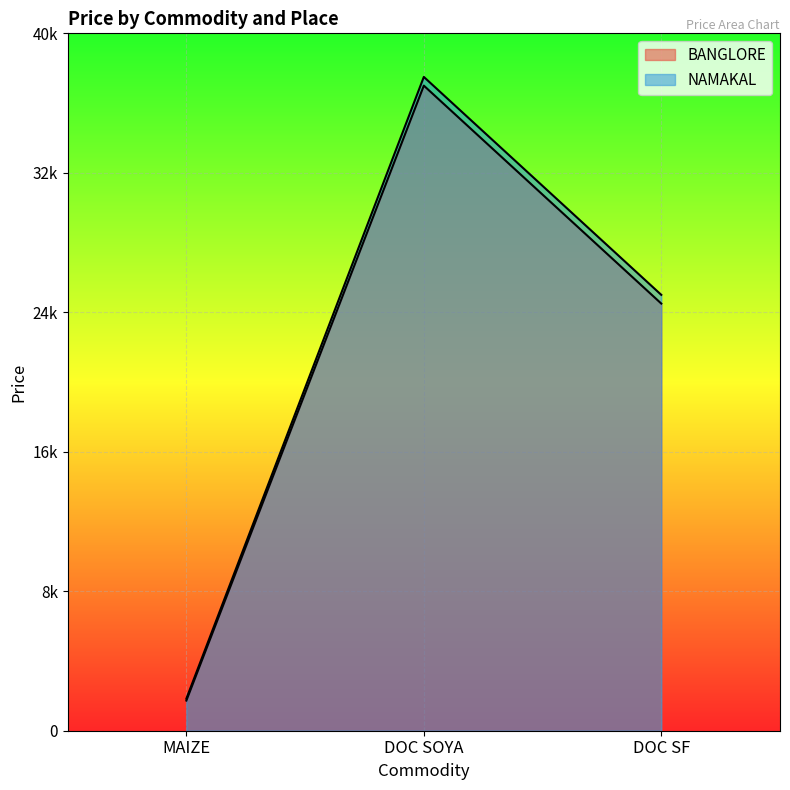

What is the spread (max minus min) of values at MAIZE?

110